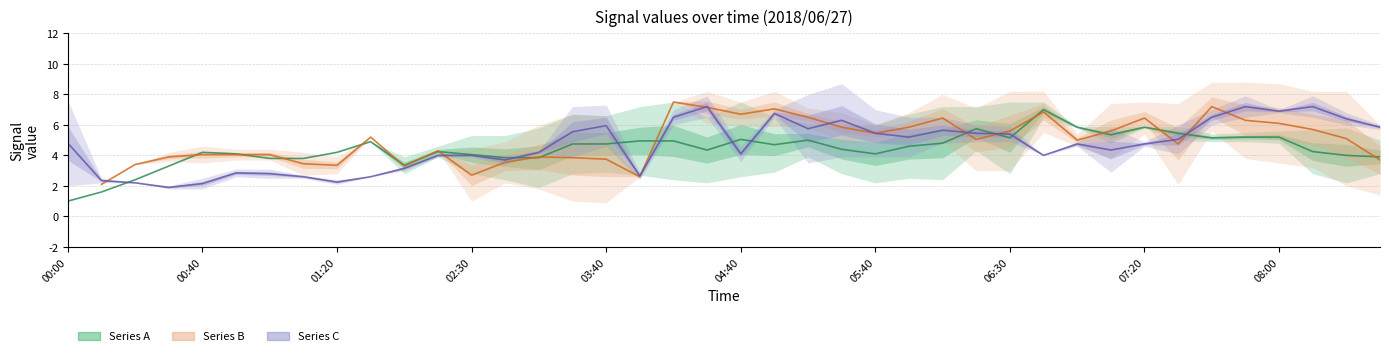

How many intersections are there between Series C and Series B?

11